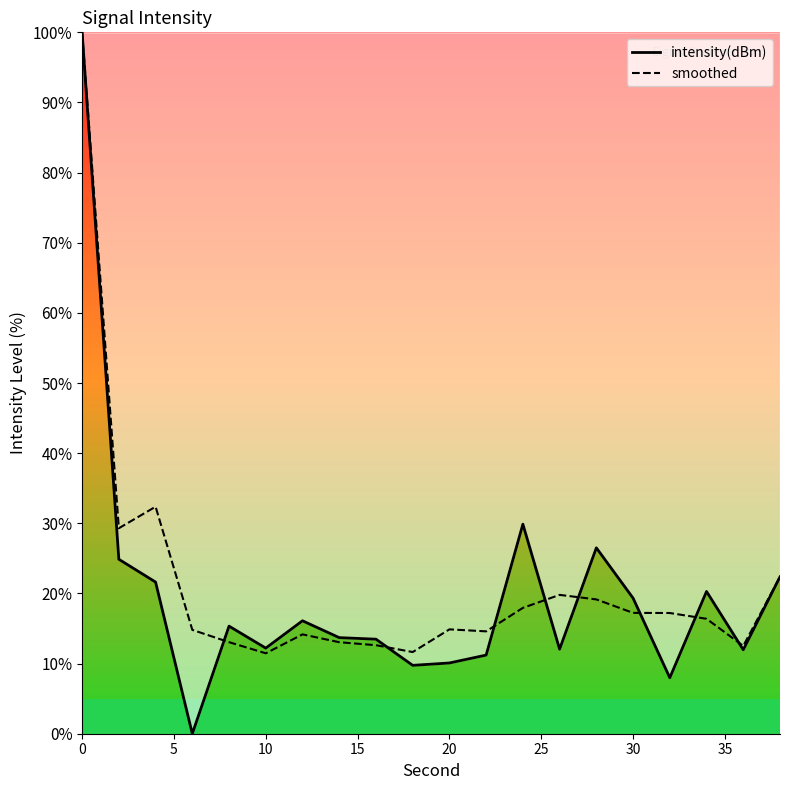

Which series has the largest total across all categories?

smoothed